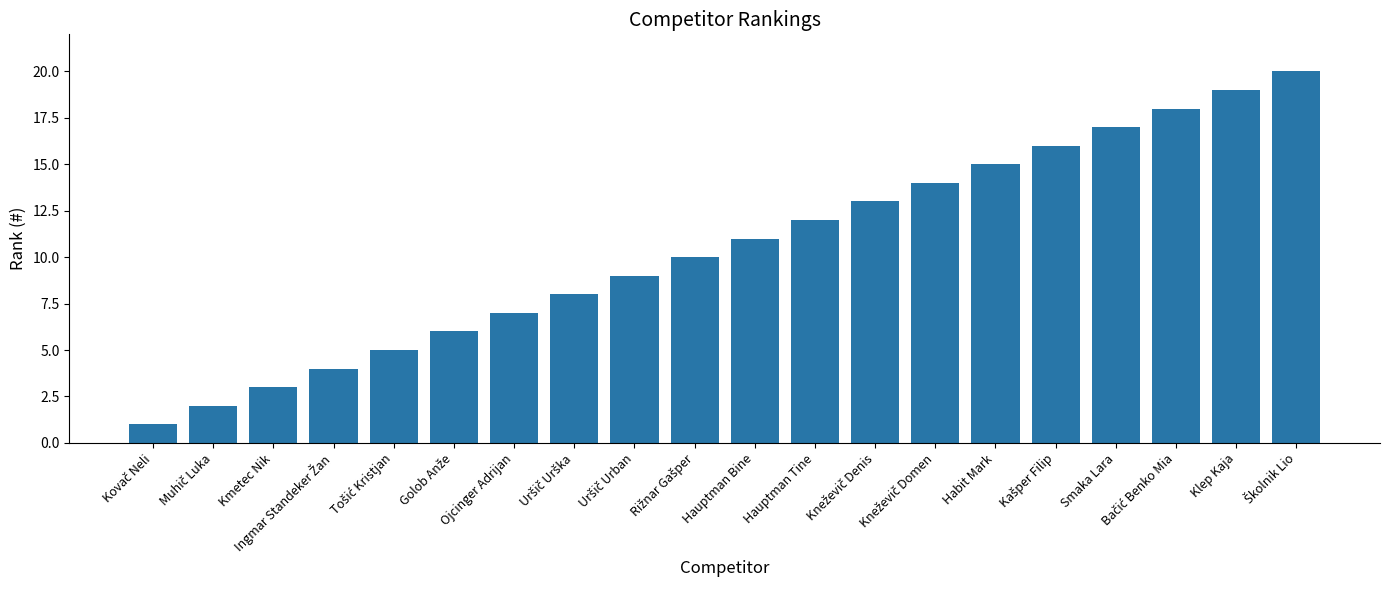

How many bars are there in total?

20